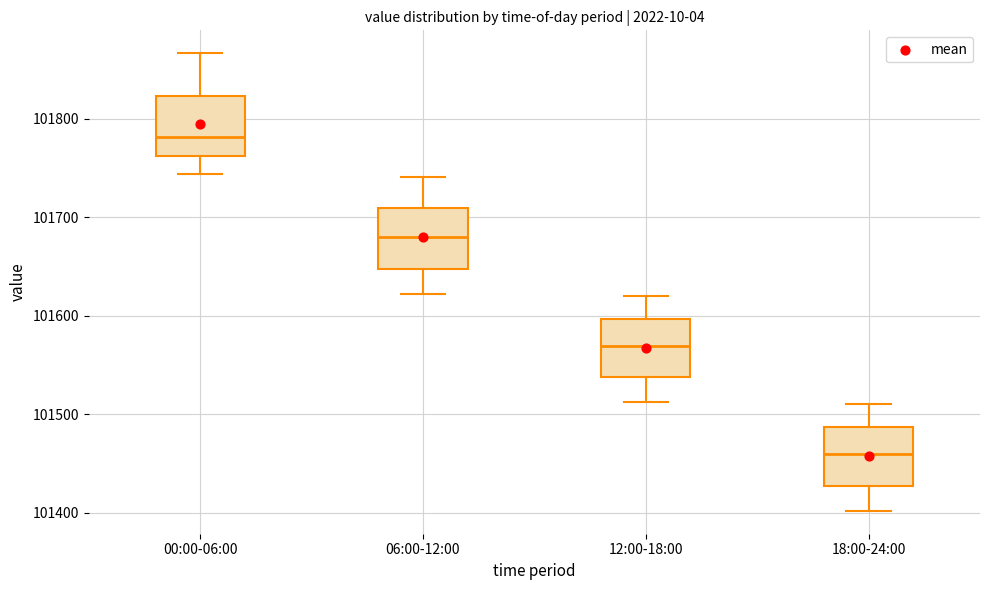

Where does the median line of the box for 18:00-24:00 sit on the y-axis? The values are not printed on the chart, so give them approximately, as read against the axis.

101460